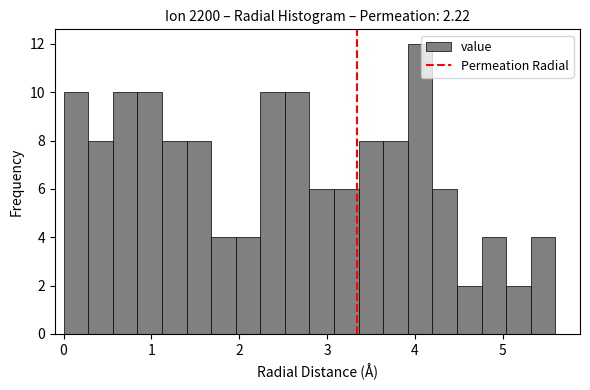

Read against the x-axis, roughly where is the centre of the tallest bar?

4.1